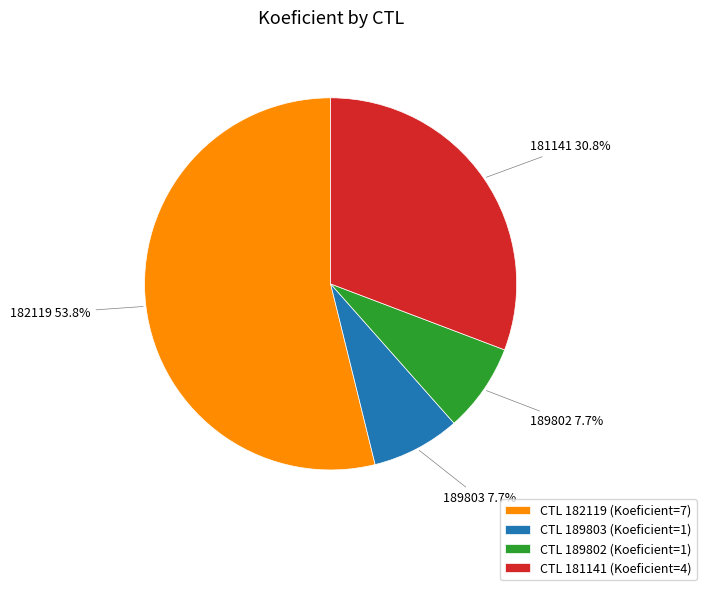

Which slice is the largest?

CTL 182119 (Koeficient=7)